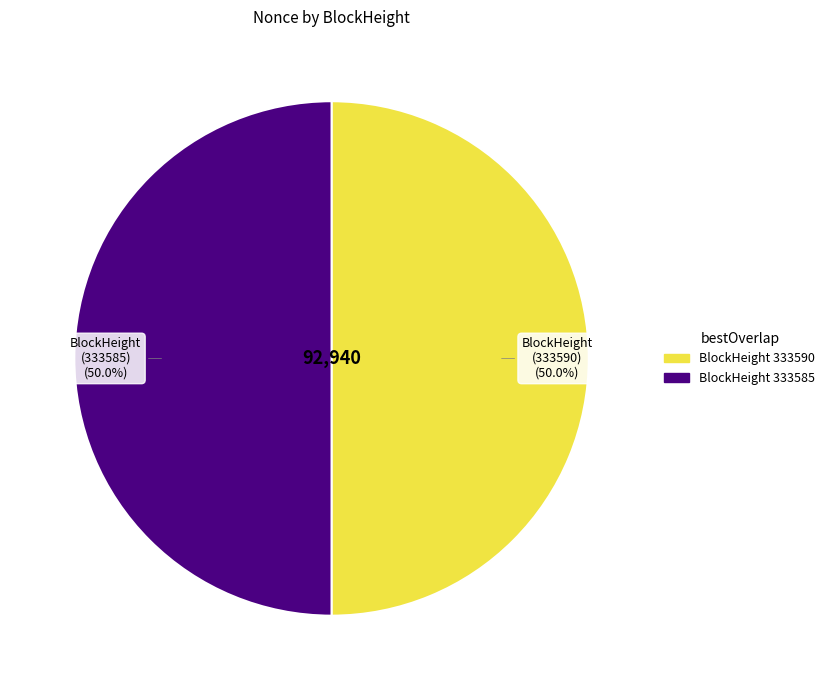

Count the number of slices in the pie.

2